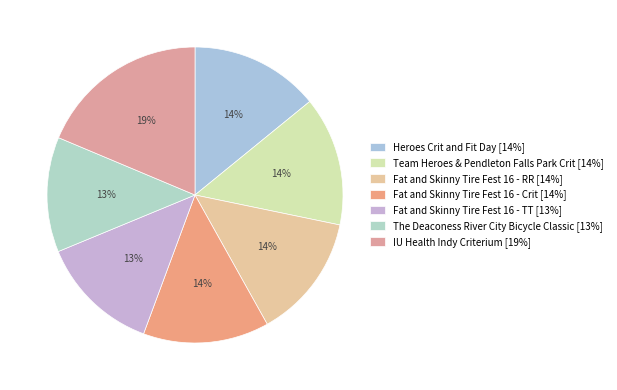

Combined, what portion of the pie is The Deaconess River City Bicycle Classic and Fat and Skinny Tire Fest 16 - TT?

25.7%